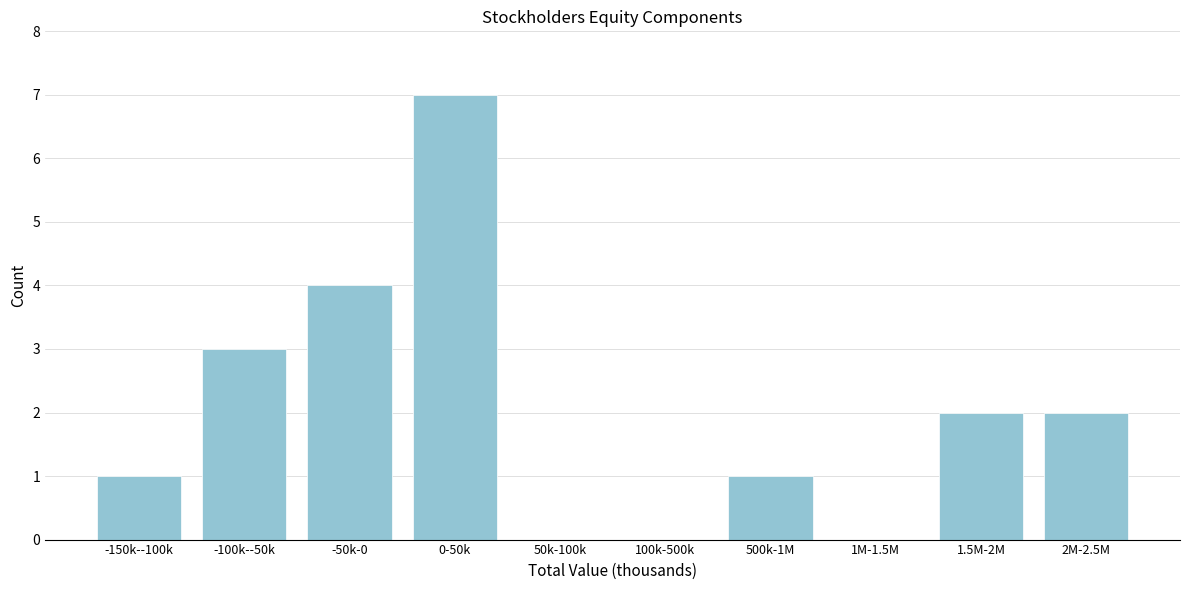

Reading left to right, extract all data points from this chart.

-150k--100k=1	-100k--50k=3	-50k-0=4	0-50k=7	50k-100k=0	100k-500k=0	500k-1M=1	1M-1.5M=0	1.5M-2M=2	2M-2.5M=2